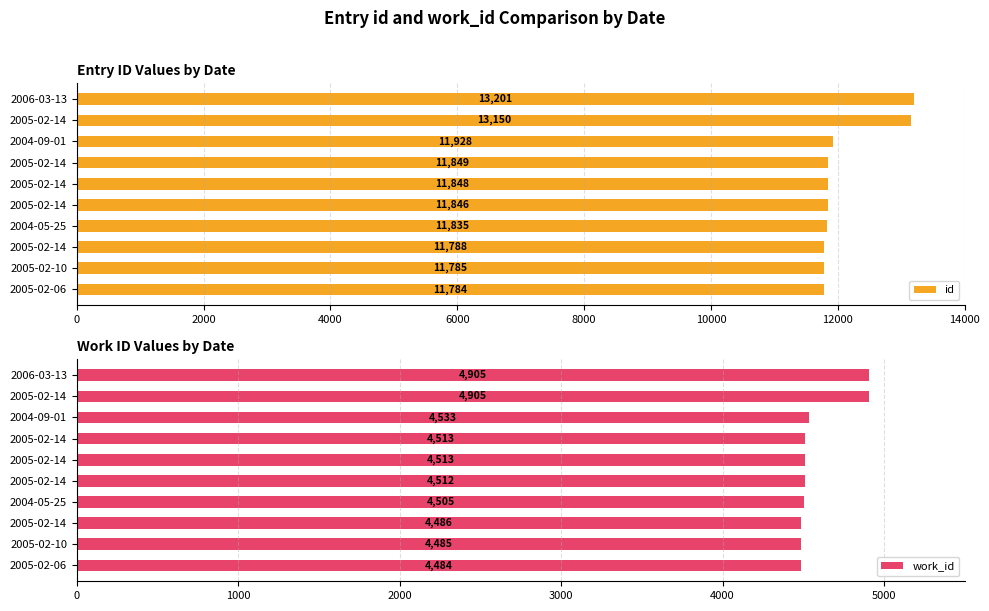

What is the difference between the work_id values at 2006-03-13 and 2004-05-25?

400